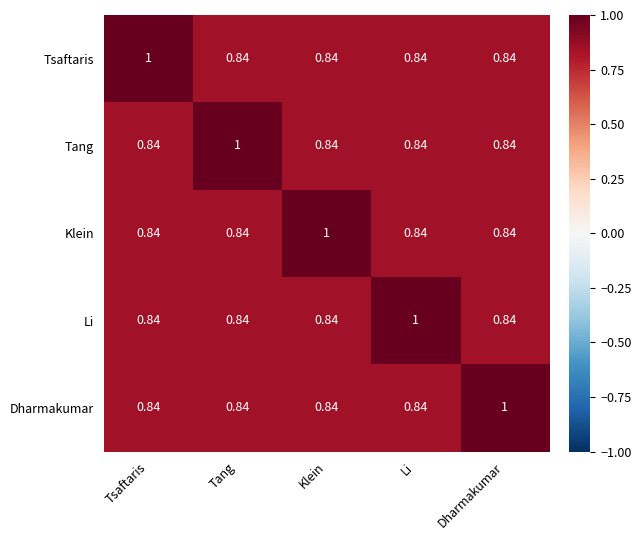

What is the difference between the highest and lowest values at Li?

0.2